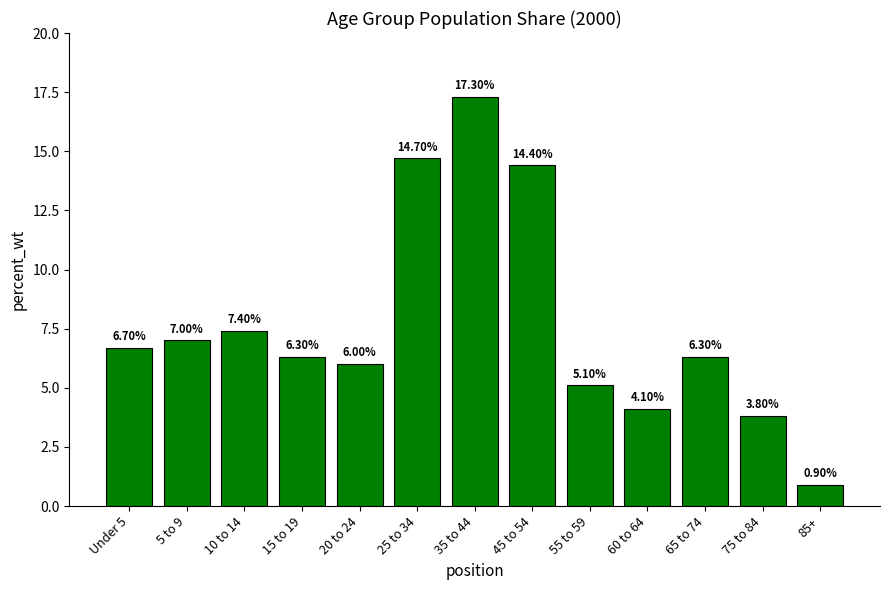

What is the change in value from 25 to 34 to 55 to 59?

-9.6